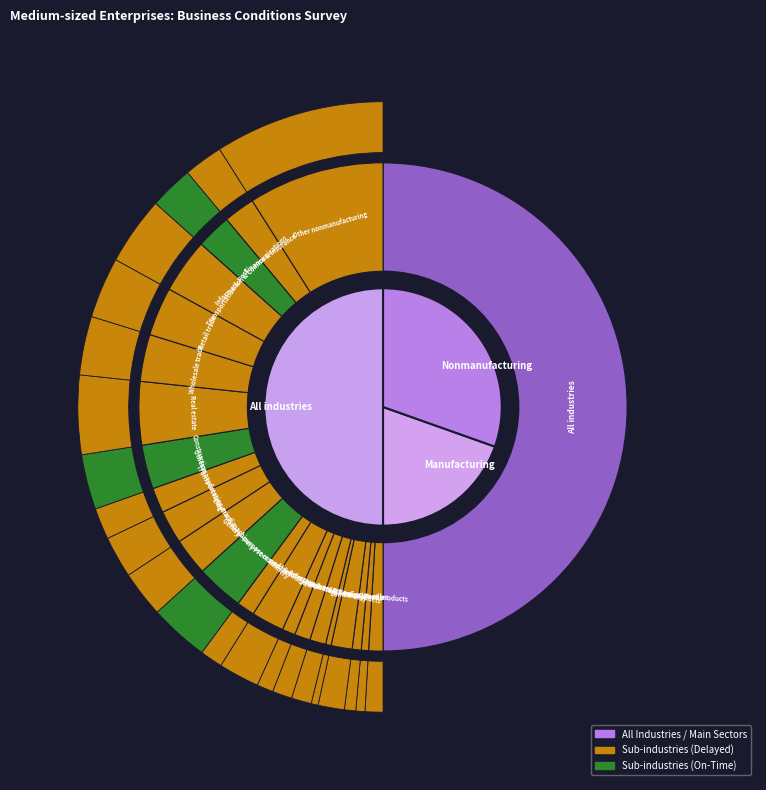

The All industries slice represents 36% of the pie. True or false?

False